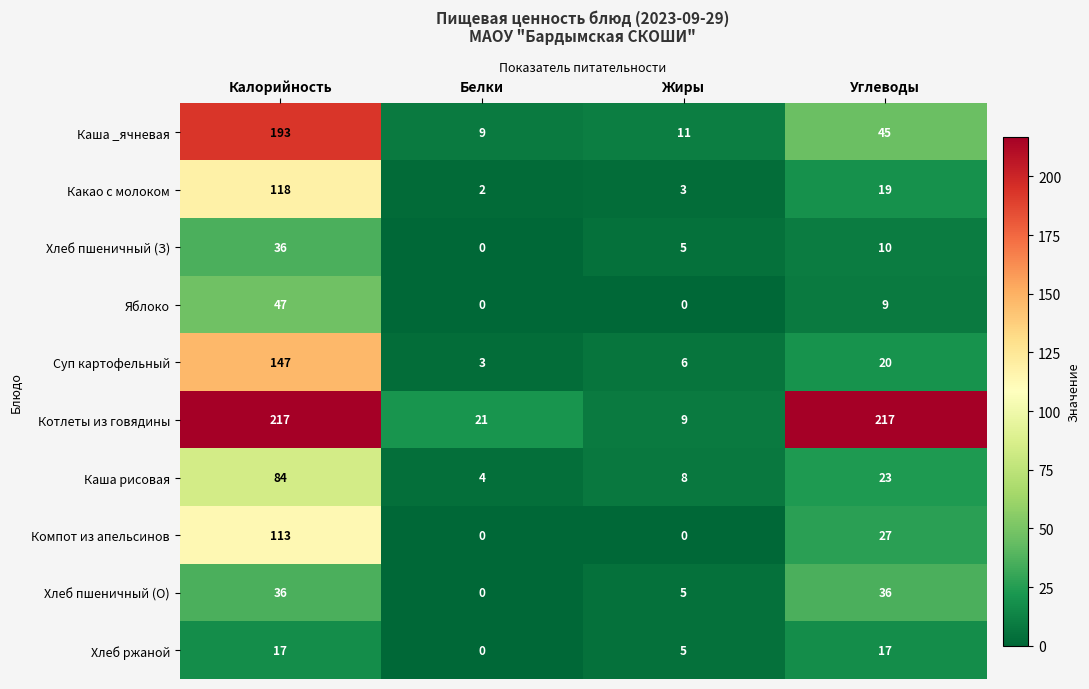

What is the difference between the second highest and minimum values in the Хлеб ржаной series?

17